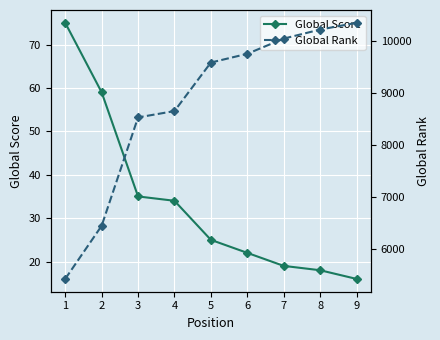

True or false: Global Rank and Global Score intersect in this chart.

False